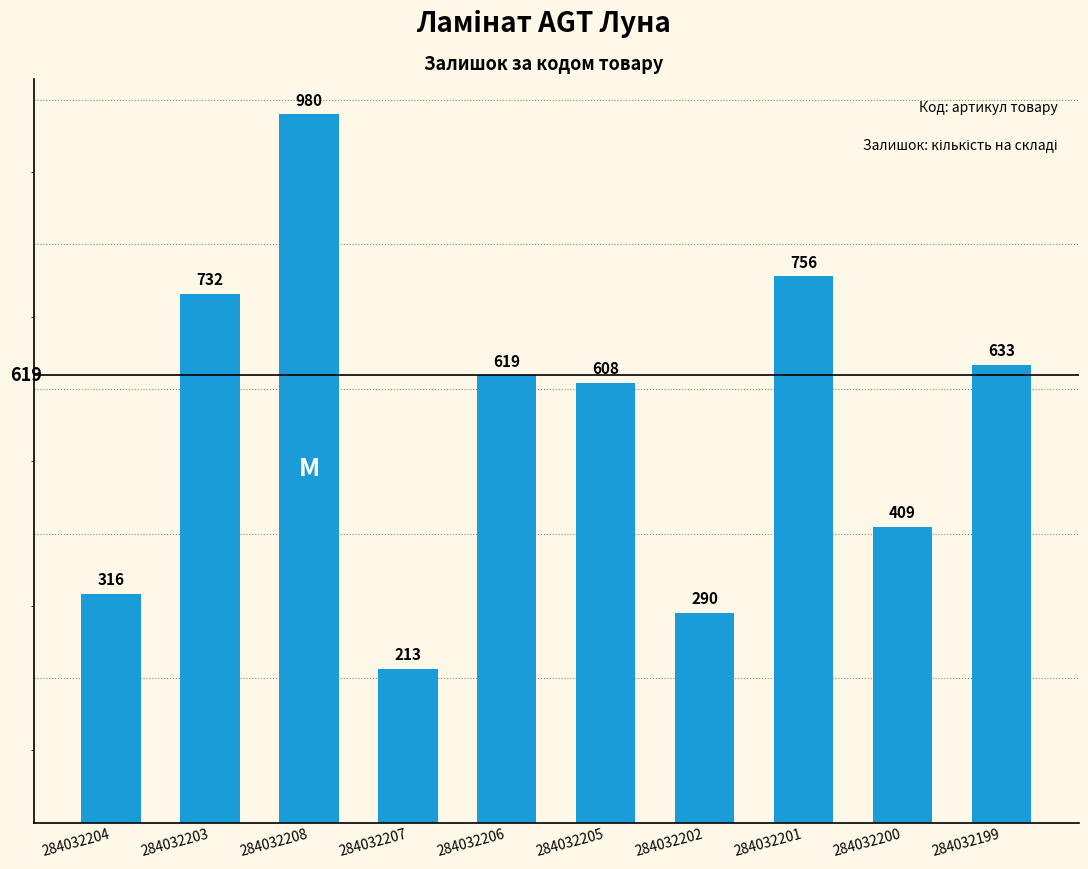

What is the change in value from 284032208 to 284032207?

-767